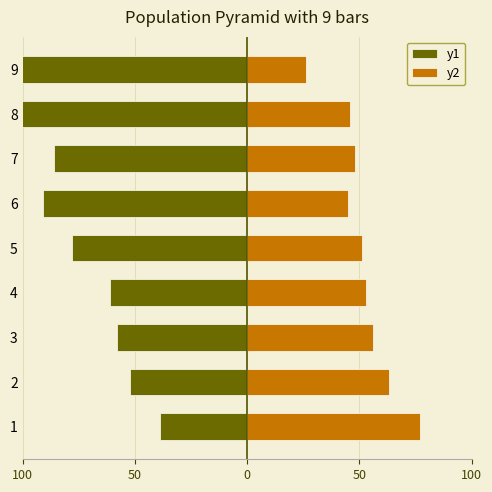

What are all the series names shown in the legend?

y1, y2